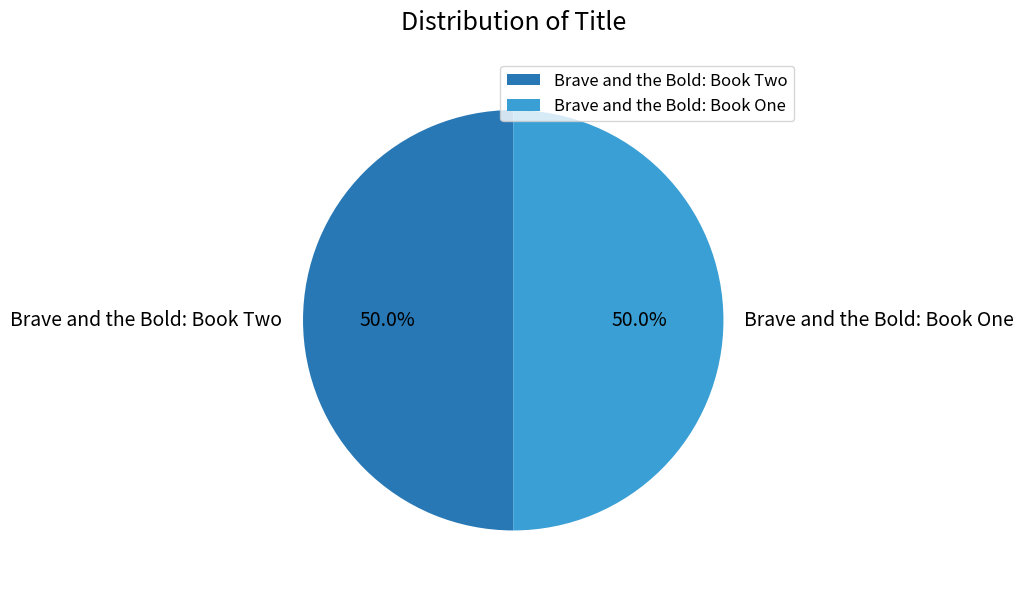

How many segments does this pie chart have?

2